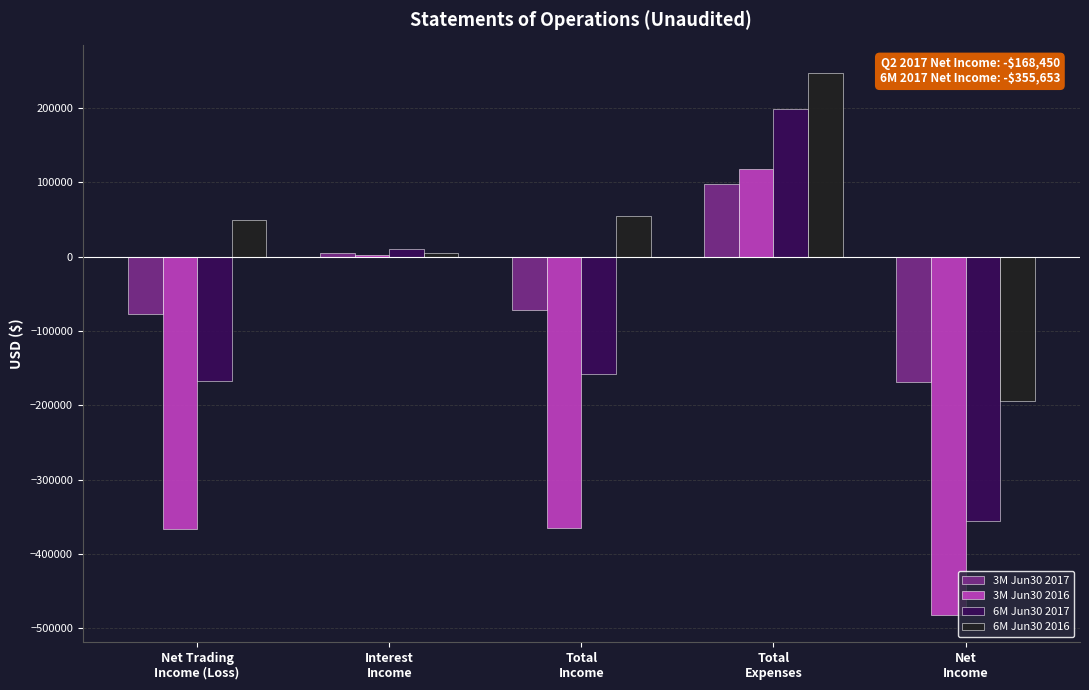

What is the sum of all 6M Jun30 2017 values?

-472313